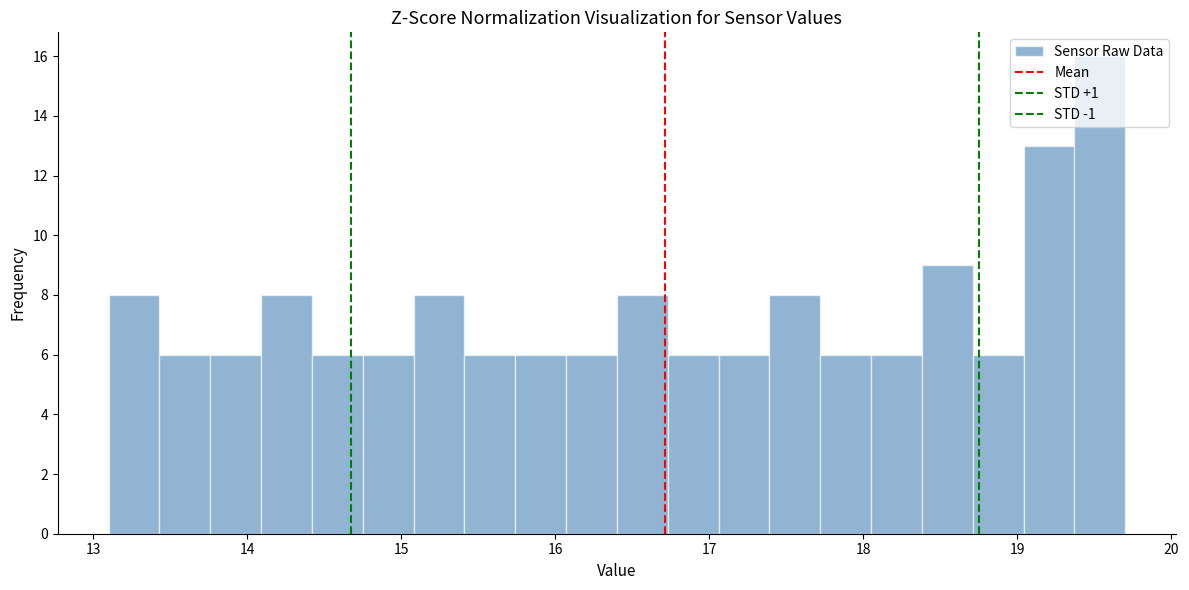

Around what value on the x-axis is the tallest bar? Give the approximate position of its centre, as read against the axis.

19.5